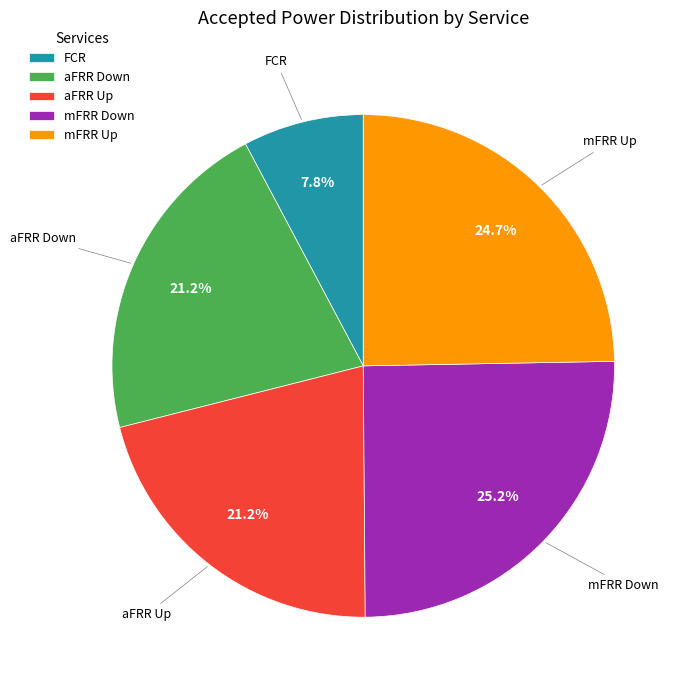

What is the ratio of the value at aFRR Up to the value at FCR?

2.7